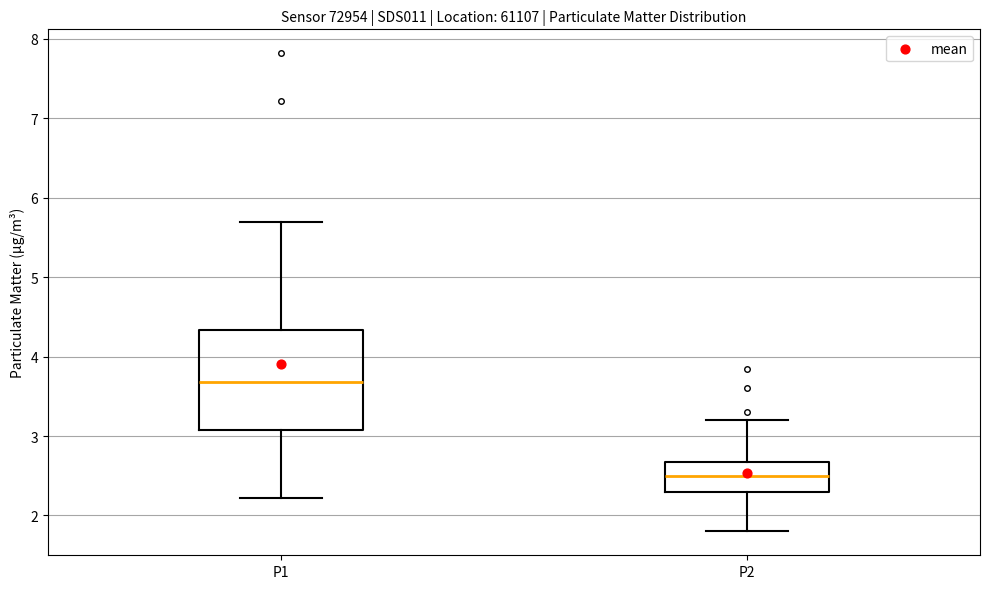

Which box has the highest median line?

P1